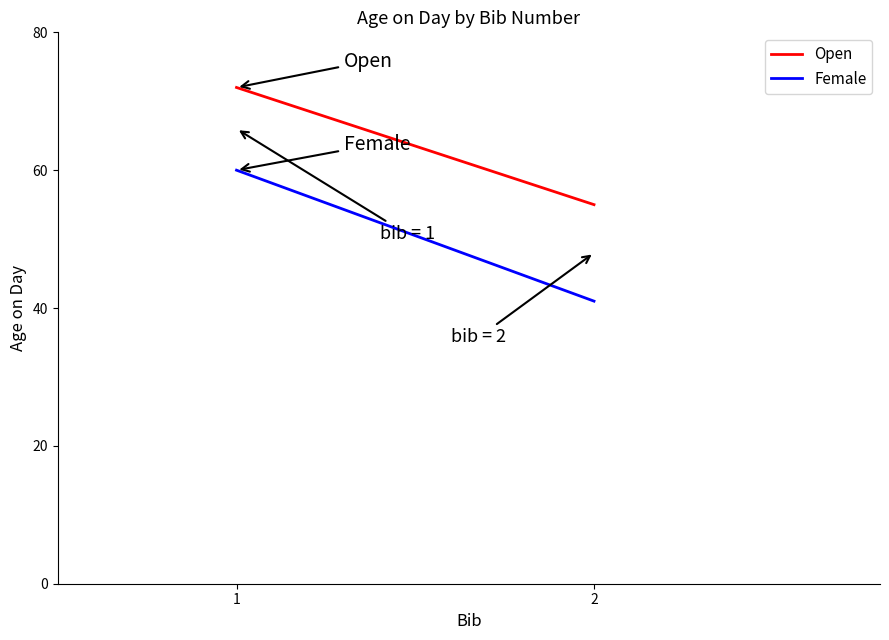

Rank the series by their maximum value, from highest to lowest.

Open, Female